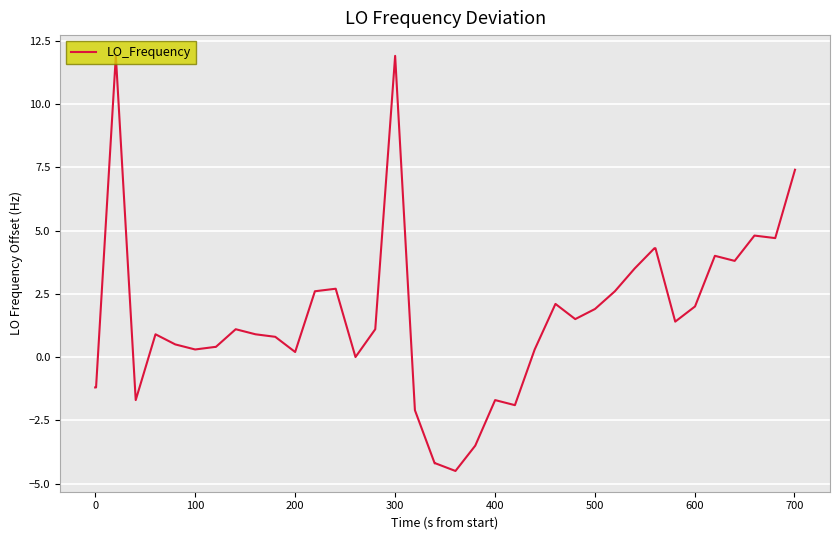

What is the difference between the maximum and minimum values?

16.4